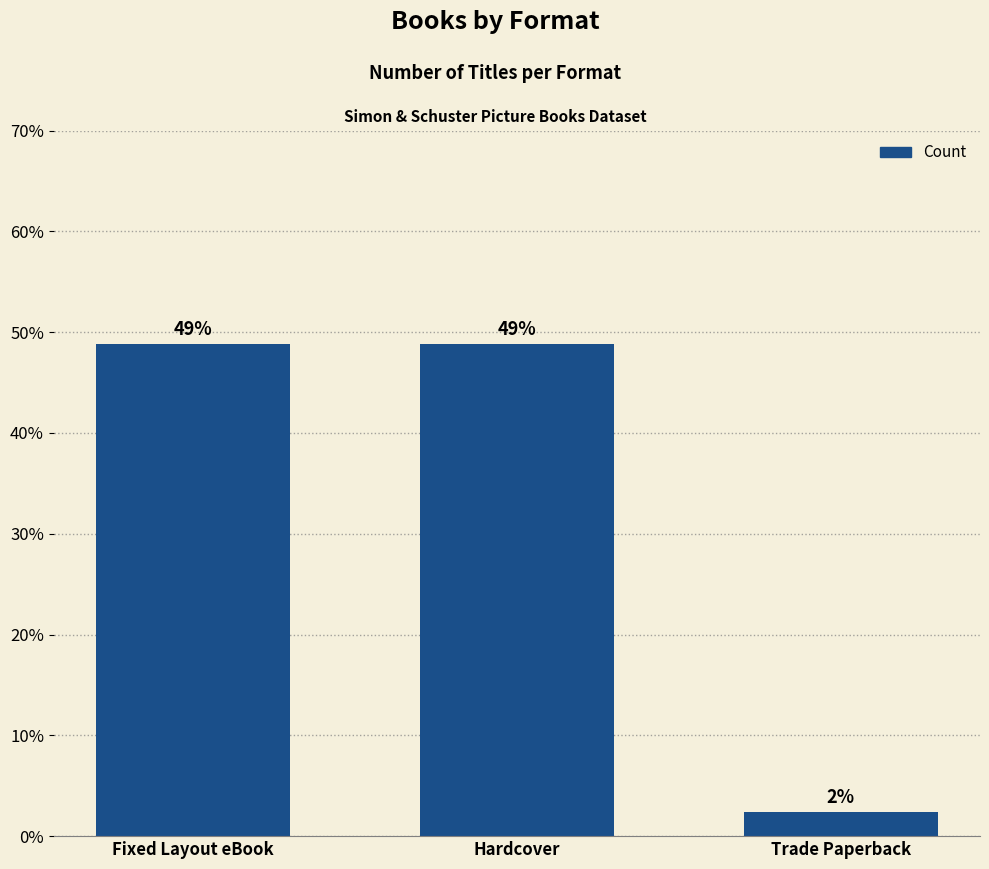

Does the chart contain stacked bars?

No